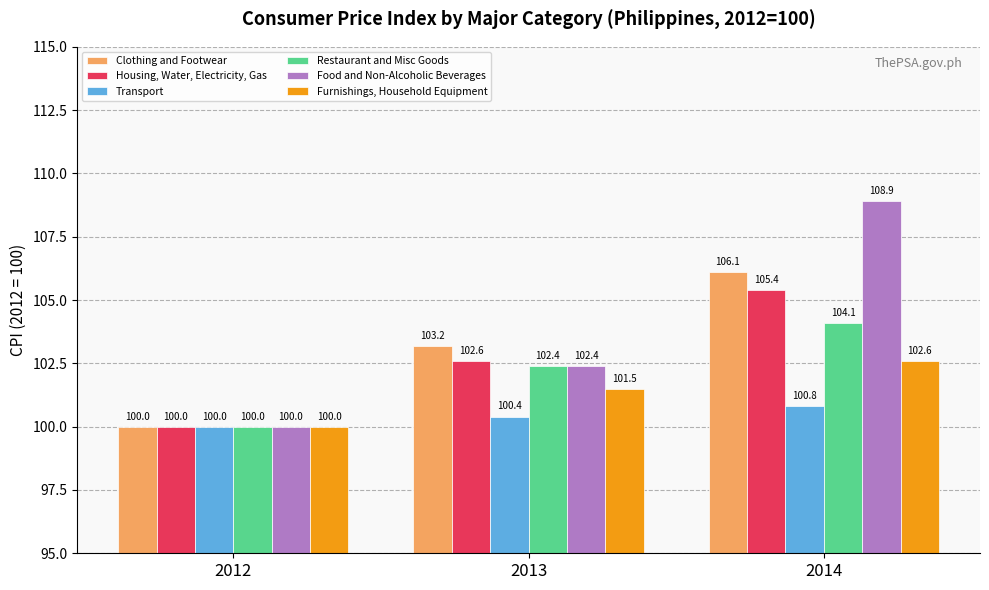

Is the value of Housing, Water, Electricity, Gas at 2014 greater than the value of Food and Non-Alcoholic Beverages at 2012?

Yes